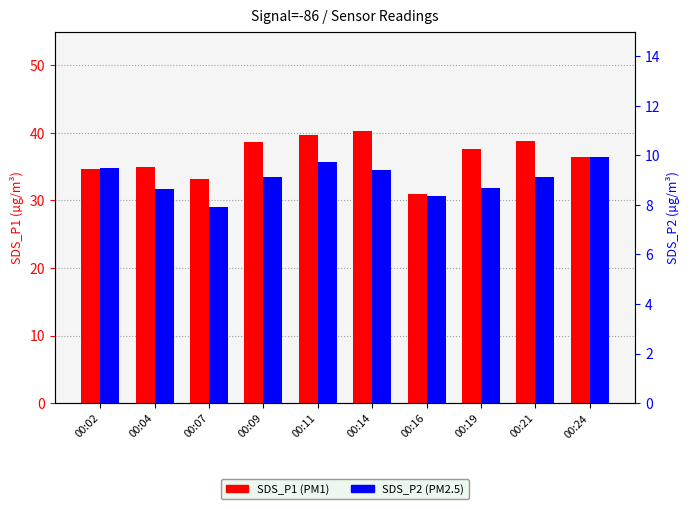

Is the value of SDS_P1 at 00:07 greater than the value of SDS_P2 at 00:07?

Yes